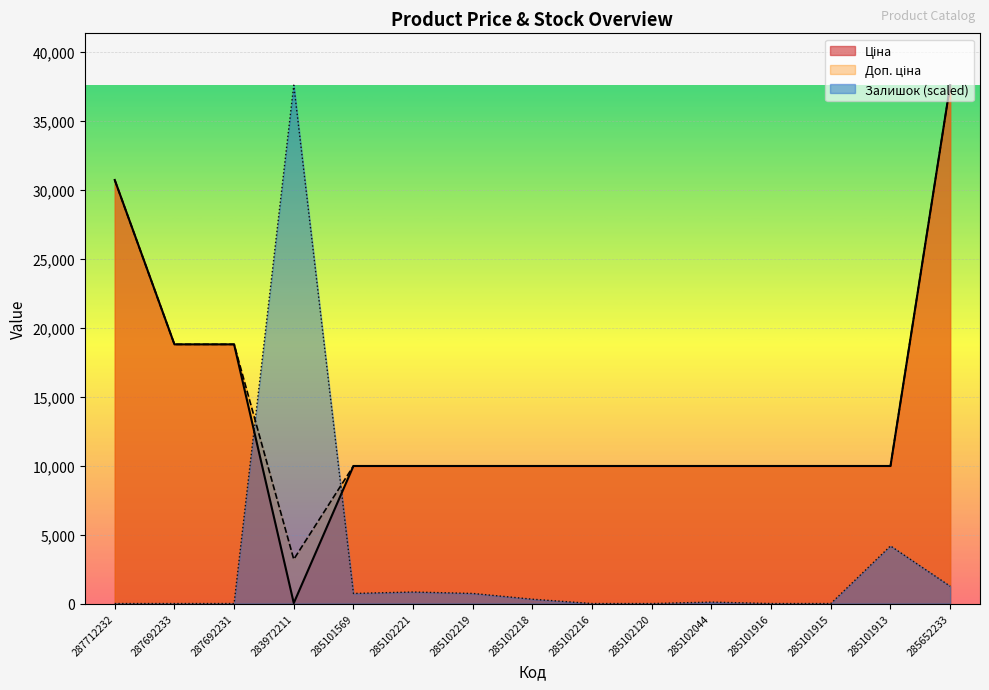

Which category has the highest value in the Ціна series?

285652233